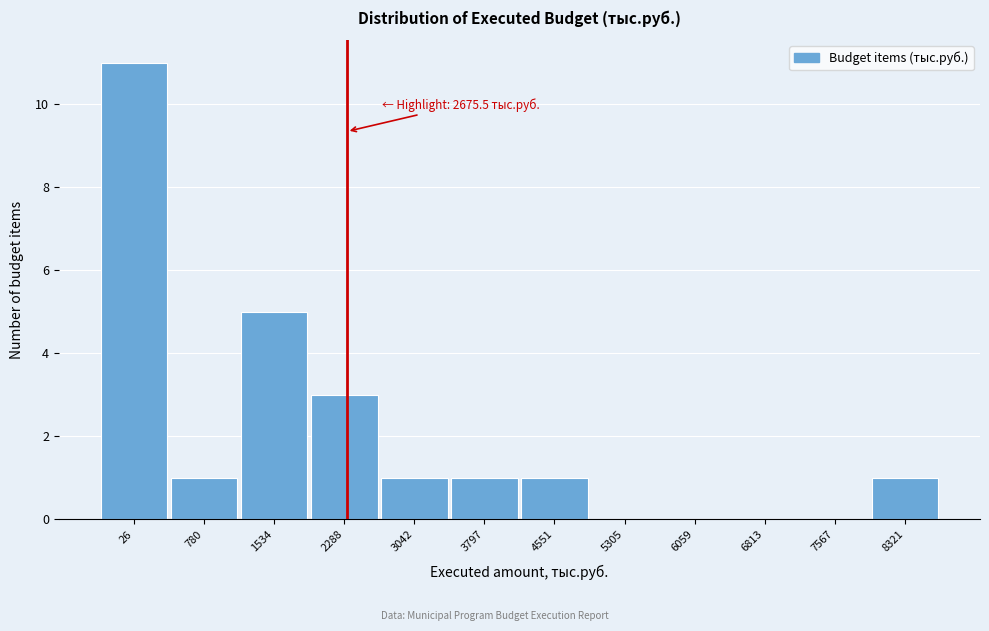

Reading right to left, what are all the values shown in this chart?

8321=1	7567=0	6813=0	6059=0	5305=0	4551=1	3797=1	3042=1	2288=3	1534=5	780=1	26=11